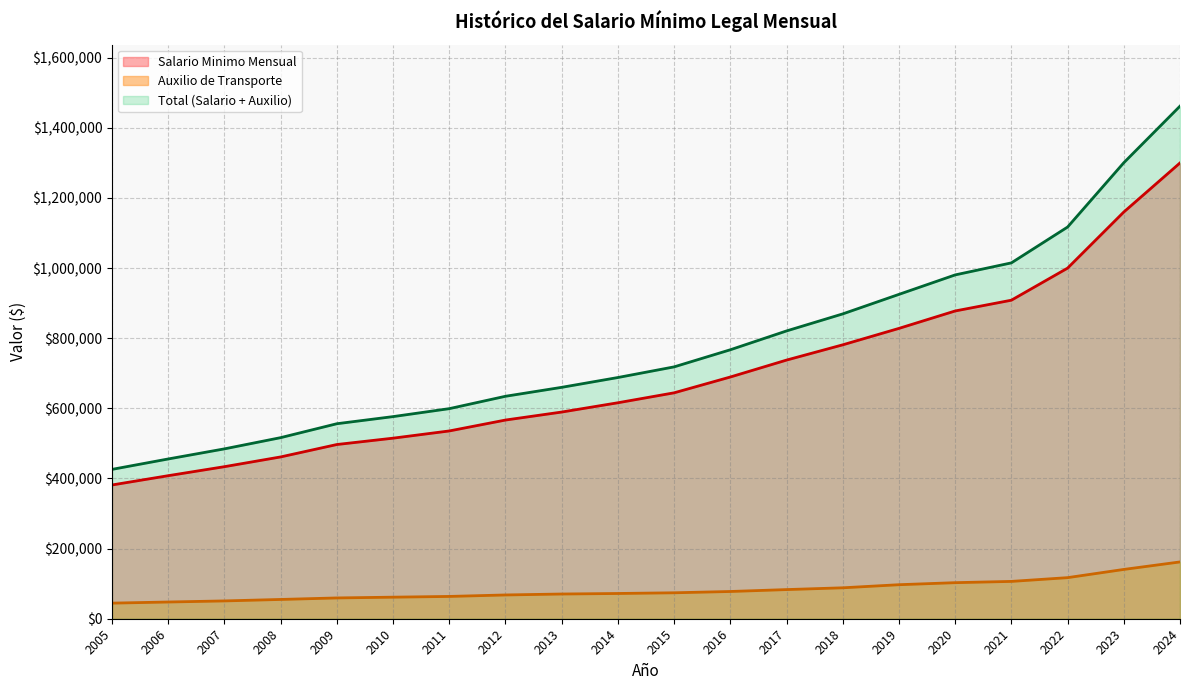

Reading left to right, extract all data points from this chart.

Salario Minimo Mensual: 2024=1300000	2023=1160000	2022=1000000	2021=908526	2020=877803	2019=828116	2018=781242	2017=737717	2016=689455	2015=644350	2014=616000	2013=589500	2012=566700	2011=535600	2010=515000	2009=496900	2008=461500	2007=433700	2006=408000	2005=381500
Auxilio de Transporte: 2024=162000	2023=140606	2022=117172	2021=106454	2020=102854	2019=97032	2018=88211	2017=83140	2016=77700	2015=74000	2014=72000	2013=70500	2012=67800	2011=63600	2010=61500	2009=59300	2008=55000	2007=50800	2006=47700	2005=44500
Total: 2024=1462000	2023=1300606	2022=1117172	2021=1014980	2020=980657	2019=925148	2018=869453	2017=820857	2016=767155	2015=718350	2014=688000	2013=660000	2012=634500	2011=599200	2010=576500	2009=556200	2008=516500	2007=484500	2006=455700	2005=426000